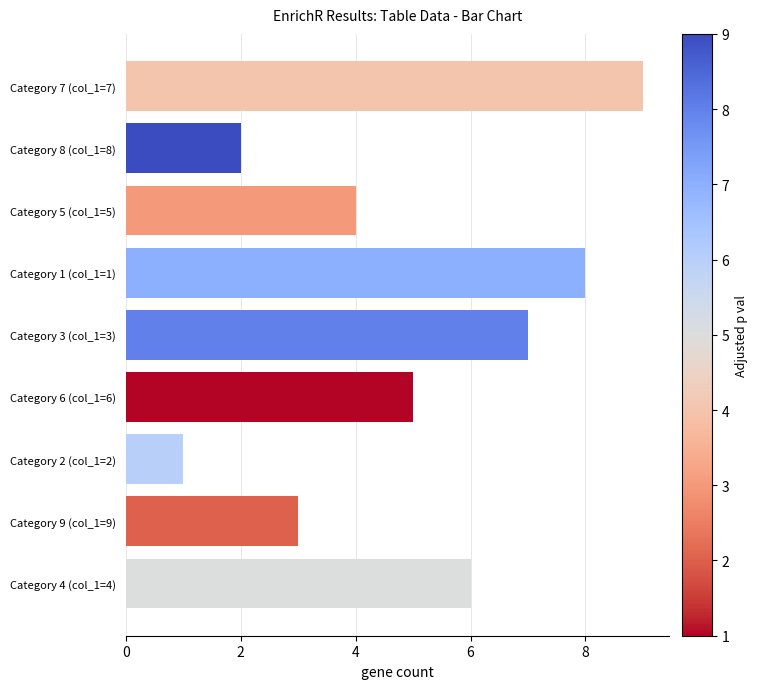

True or false: the data shows 0 at Category 2 (col_1=2).

False